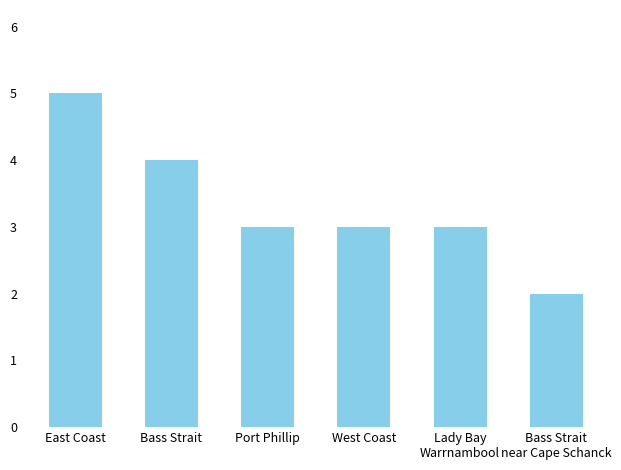

What is the ratio of the value at Port Phillip to the value at East Coast?

0.6